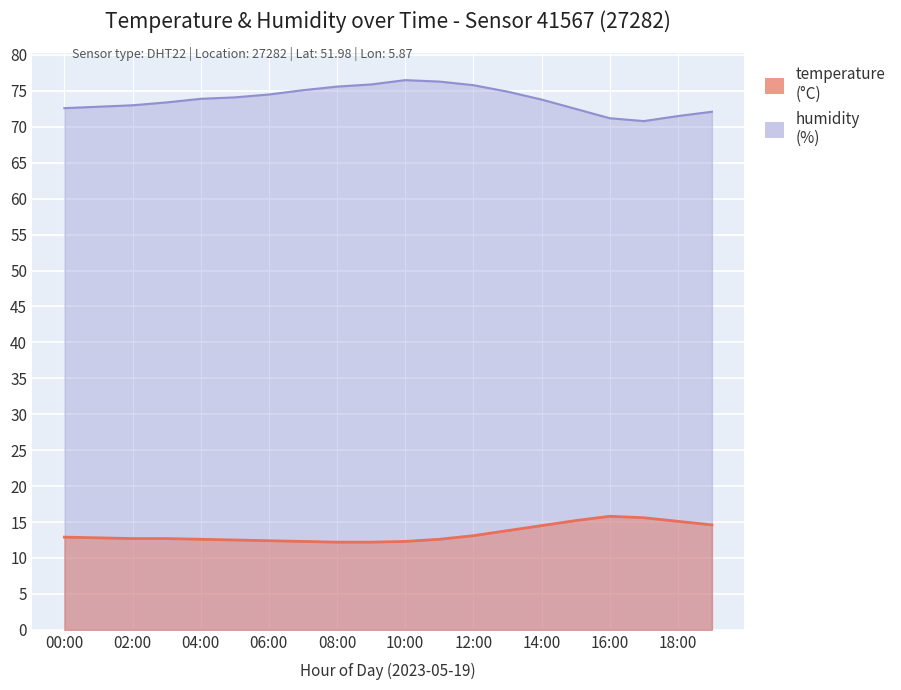

What is the value of the humidity point at the 15th from the left?

73.8